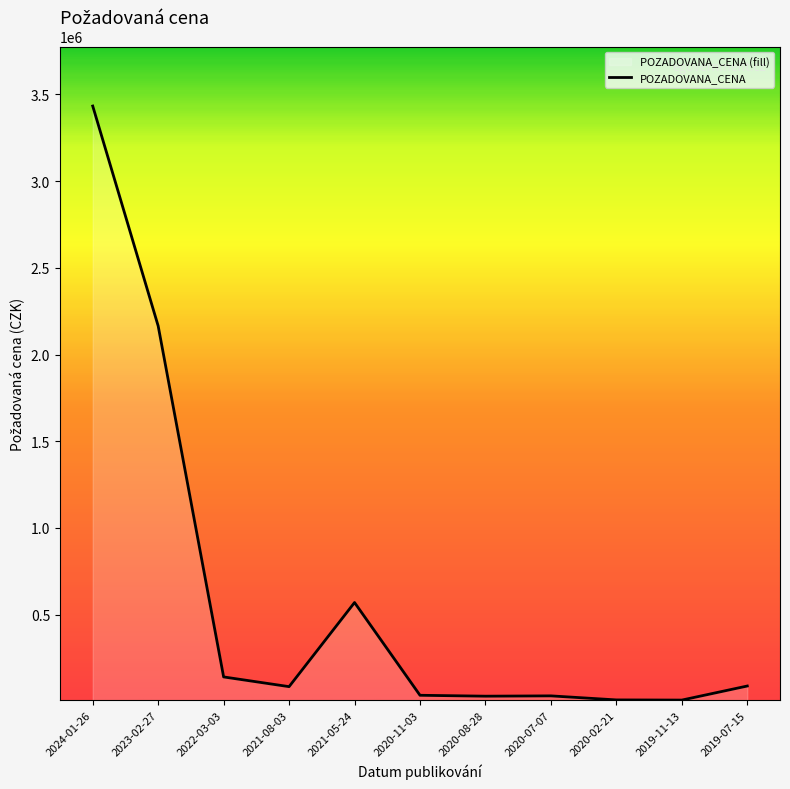

Rank the categories by value from lowest to highest.

2019-11-13, 2020-02-21, 2020-08-28, 2020-07-07, 2020-11-03, 2021-08-03, 2019-07-15, 2022-03-03, 2021-05-24, 2023-02-27, 2024-01-26